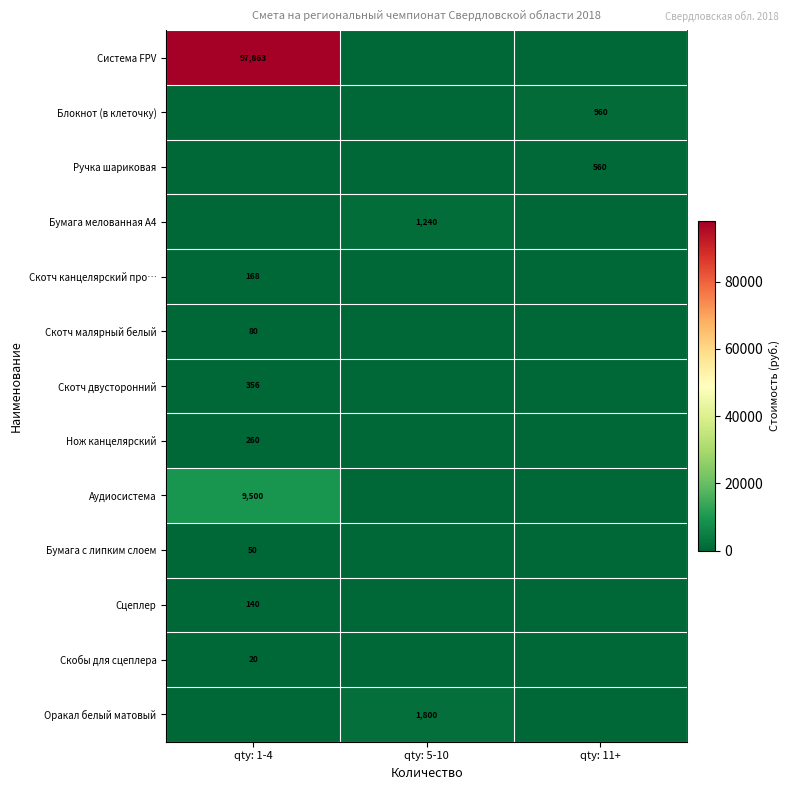

The Оракал белый матовый series shows 639 at qty: 5-10. True or false?

False